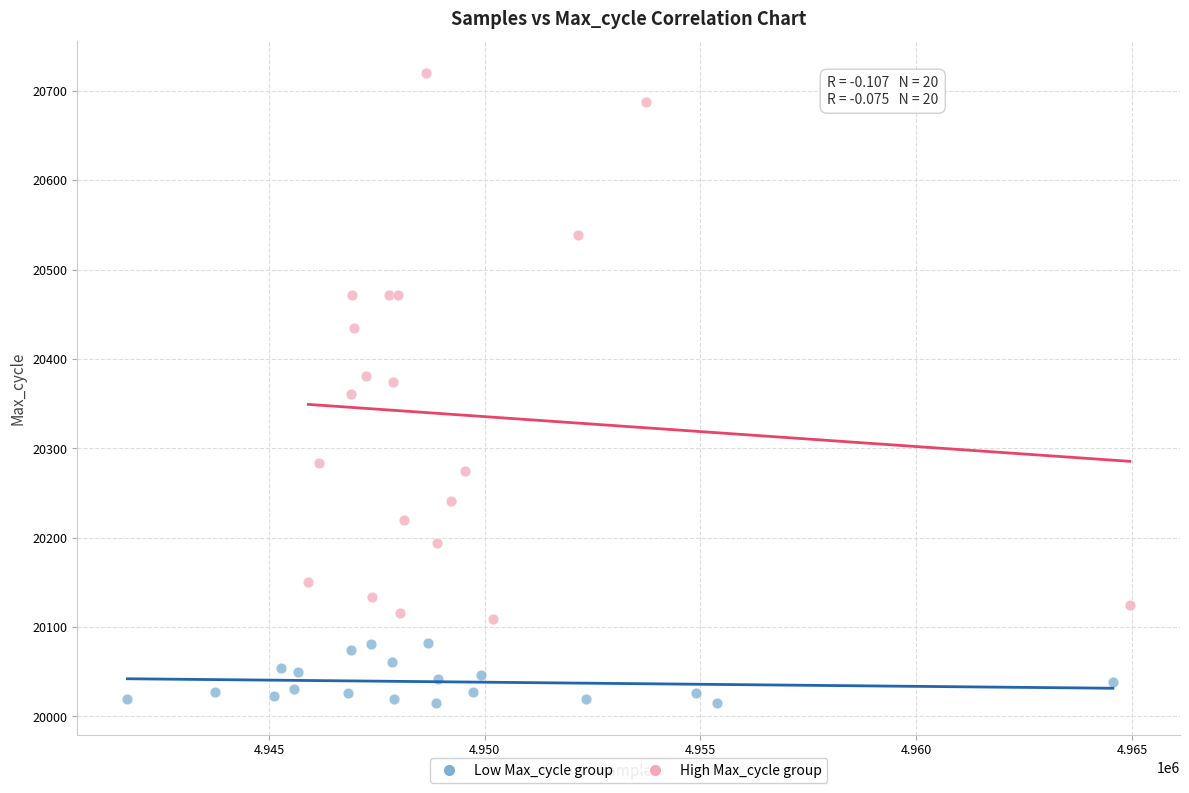

Which series has the widest spread of Y values?

High Max_cycle group